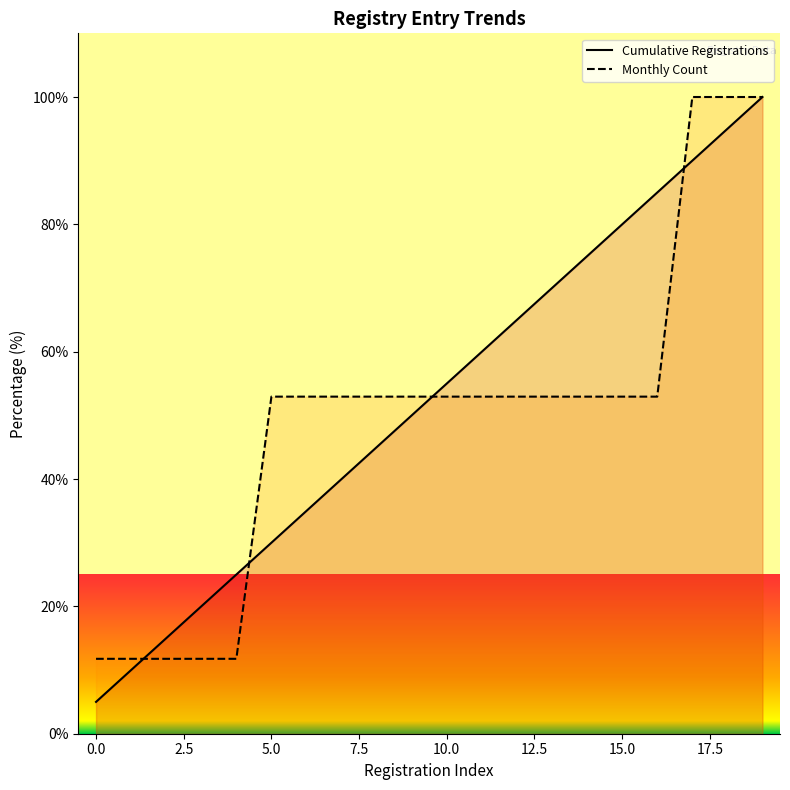

How many times do Cumulative Registrations and Monthly Count cross each other?

4